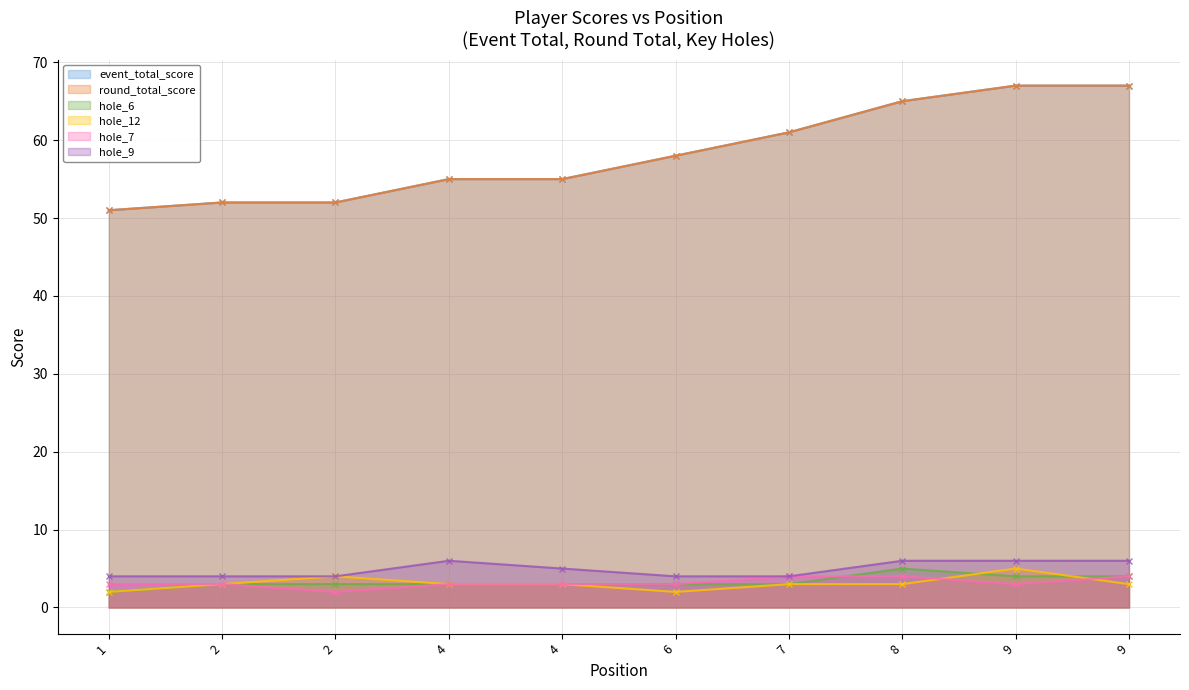

True or false: hole_7 and round_total_score cross at least once.

False